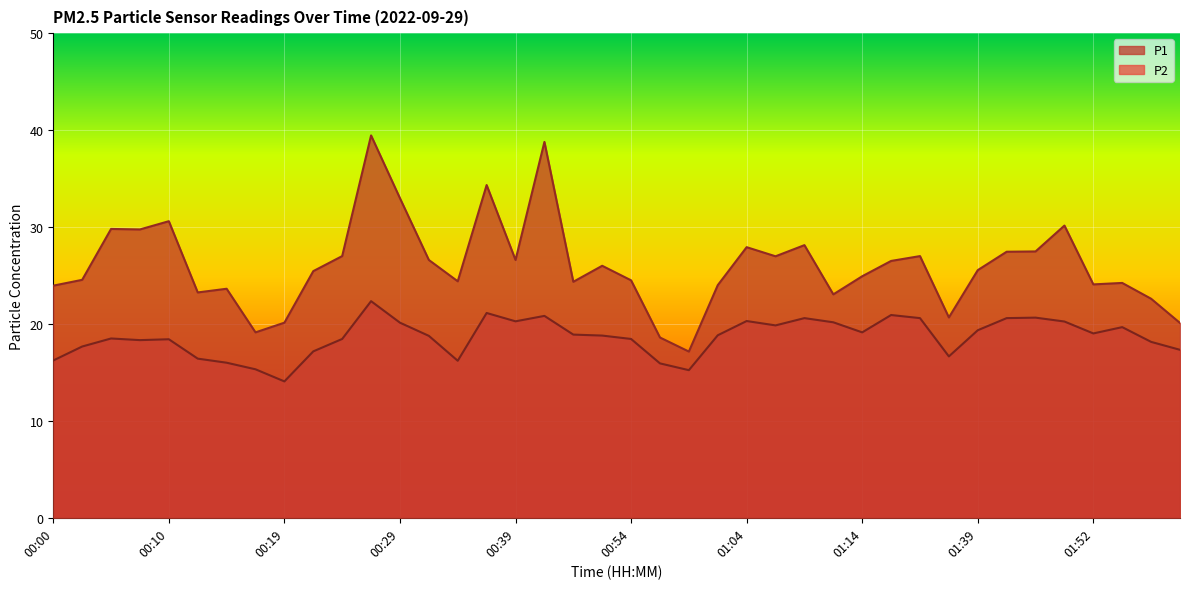

Which series changed the most between 00:41 and 00:54?

P1